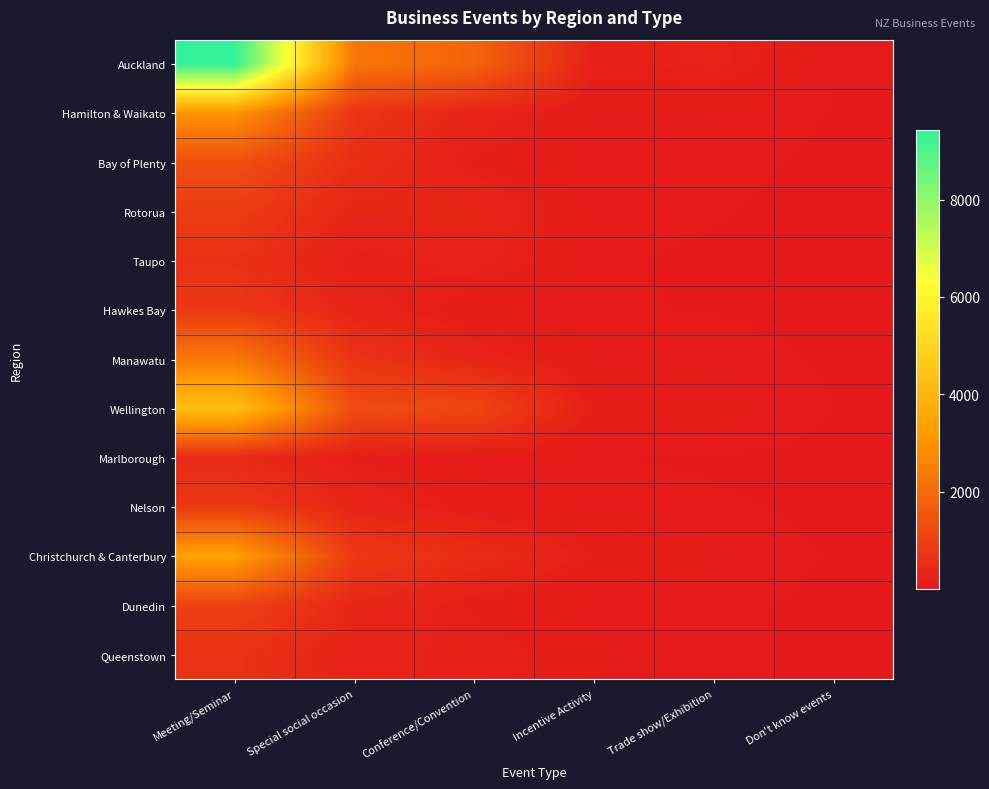

At which category is the sum across all series the highest?

Meeting/Seminar